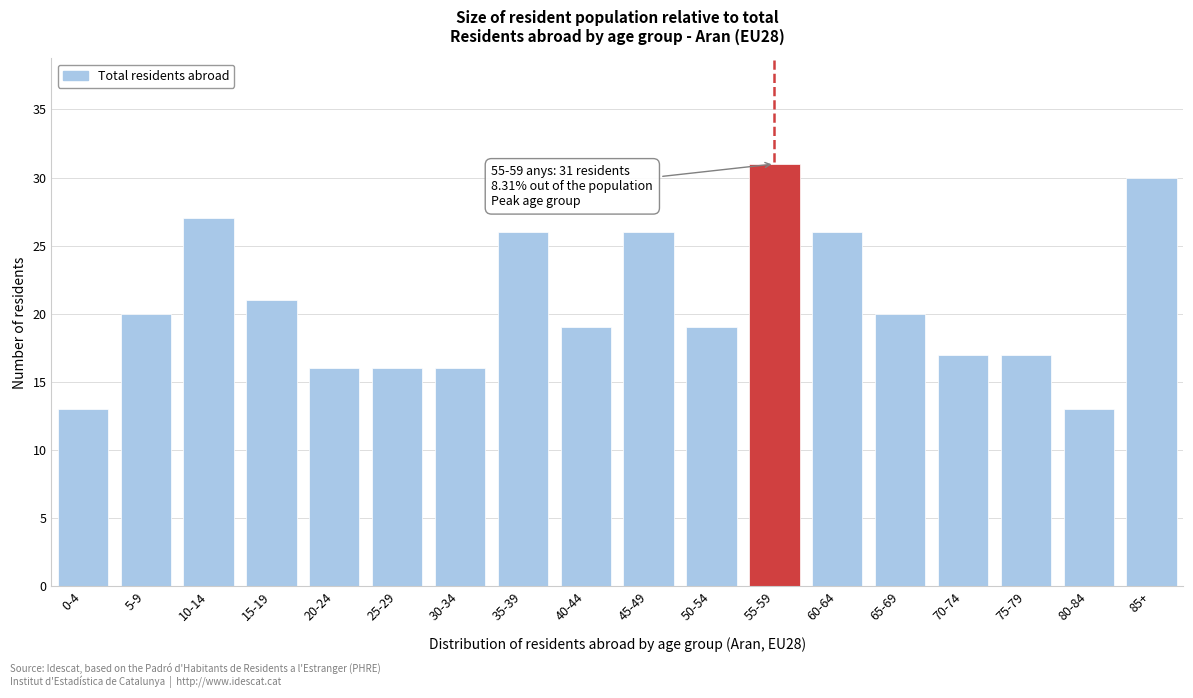

Reading left to right, list all the values displayed in this chart.

13	20	27	21	16	16	16	26	19	26	19	31	26	20	17	17	13	30